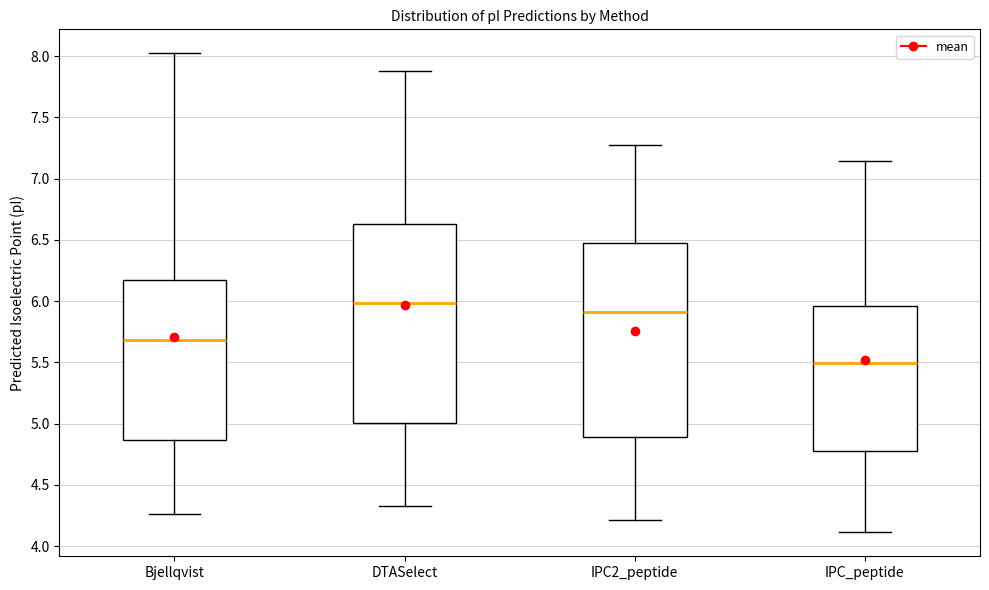

Reading left to right, transcribe this box plot: for each box, give where its median line is, the range the box spans, and where its two whiskers end, as read against the y-axis. The values are not printed on the chart, so give them approximately, as read against the axis.

Bjellqvist: median 5.70, box 4.85 to 6.15, whiskers 4.25 to 8.00
DTASelect: median 6.00, box 5.00 to 6.65, whiskers 4.35 to 7.90
IPC2_peptide: median 5.90, box 4.90 to 6.45, whiskers 4.20 to 7.30
IPC_peptide: median 5.50, box 4.75 to 5.95, whiskers 4.10 to 7.15